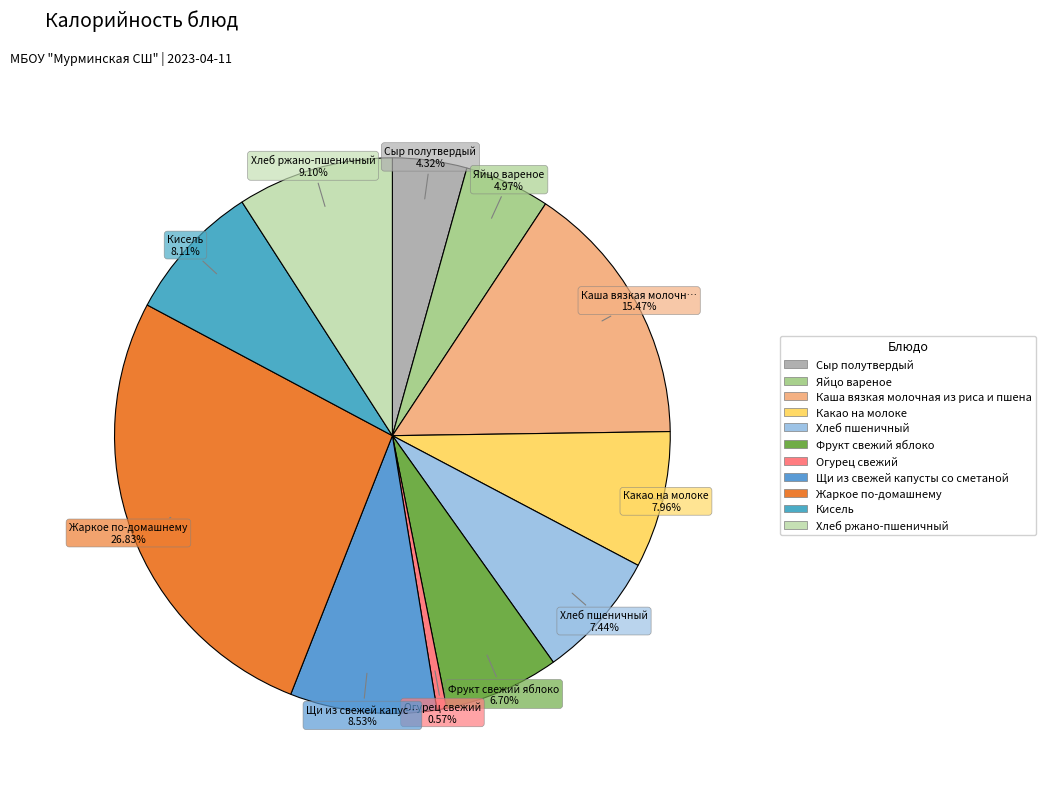

To the nearest percent, what is the combined percentage of Какао на молоке and Каша вязкая молочная из риса и пшена?

23%